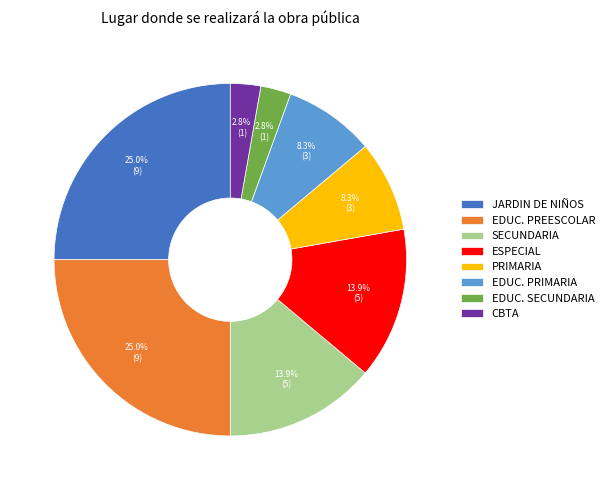

True or false: CBTA accounts for 11% of the total.

False